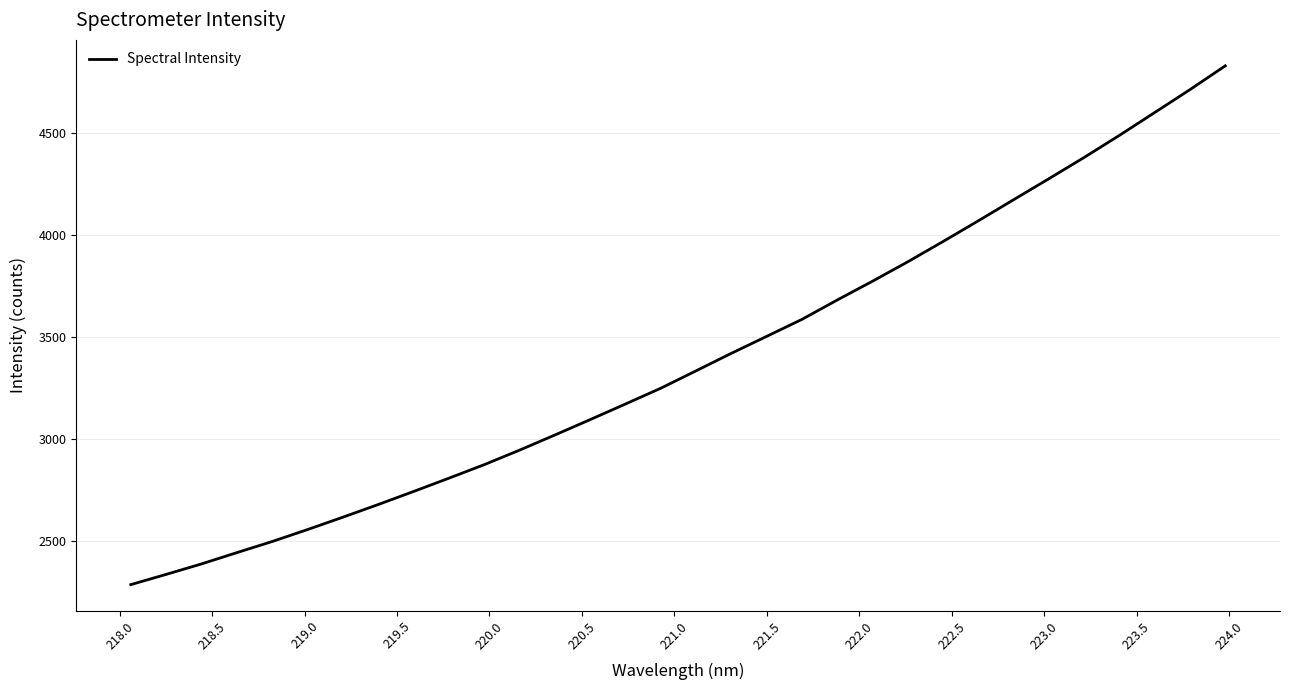

Reading left to right, extract all data points from this chart.

2287.8	2337.9	2389.1	2444.3	2498.8	2557.2	2617.7	2679.7	2743.5	2808.5	2874.8	2945.8	3019.8	3095.2	3171.7	3248.8	3334.0	3419.7	3502.6	3585.8	3680.7	3772.7	3867.7	3966.9	4068.4	4171.5	4274.4	4378.4	4486.6	4598.3	4710.3	4826.6